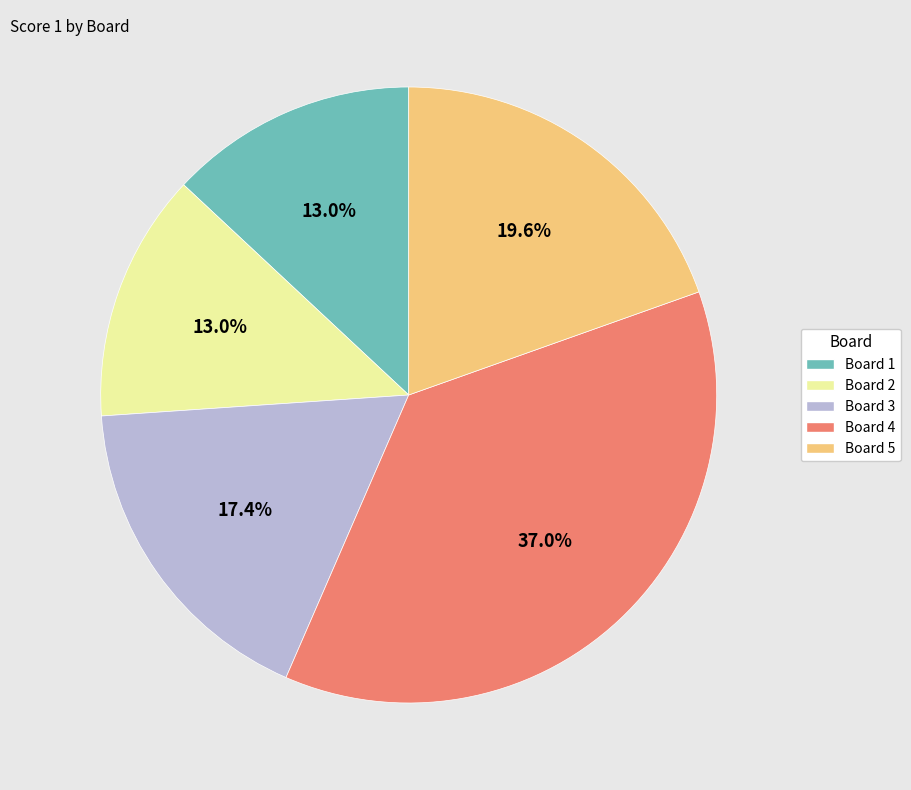

To the nearest percent, what percentage of the pie is Board 1?

13%